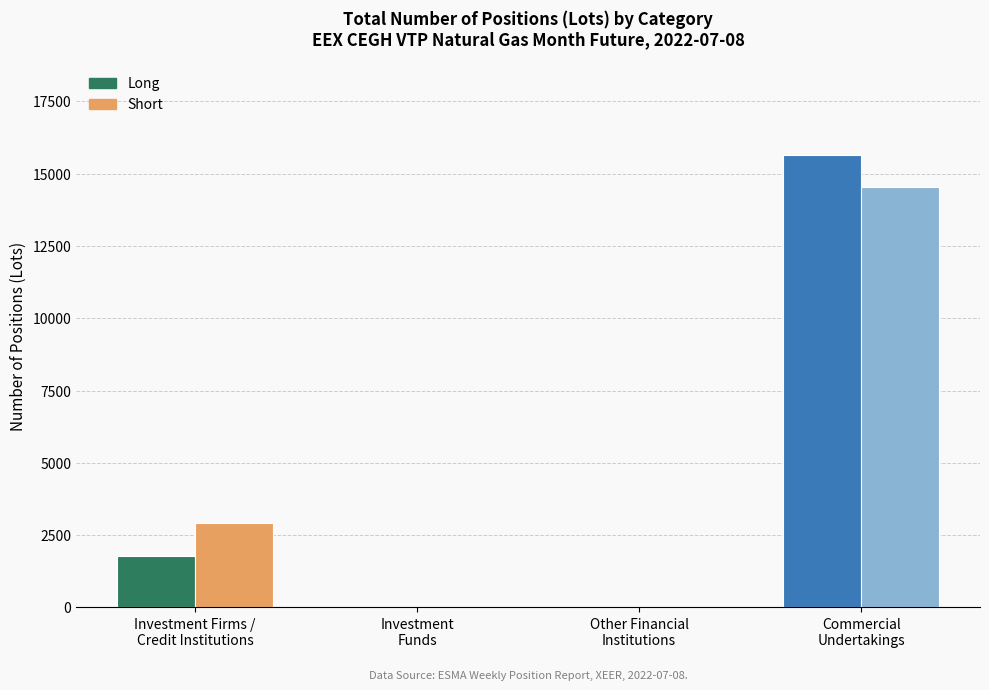

Is the value of Short at Investment
Funds greater than the value of Long at Investment Firms /
Credit Institutions?

No